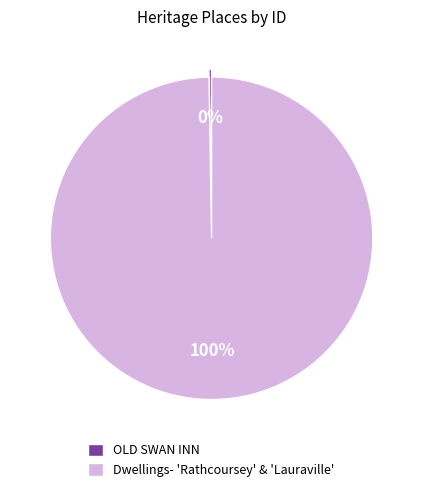

The Dwellings- 'Rathcoursey' & 'Lauraville' slice represents 100% of the pie. True or false?

True